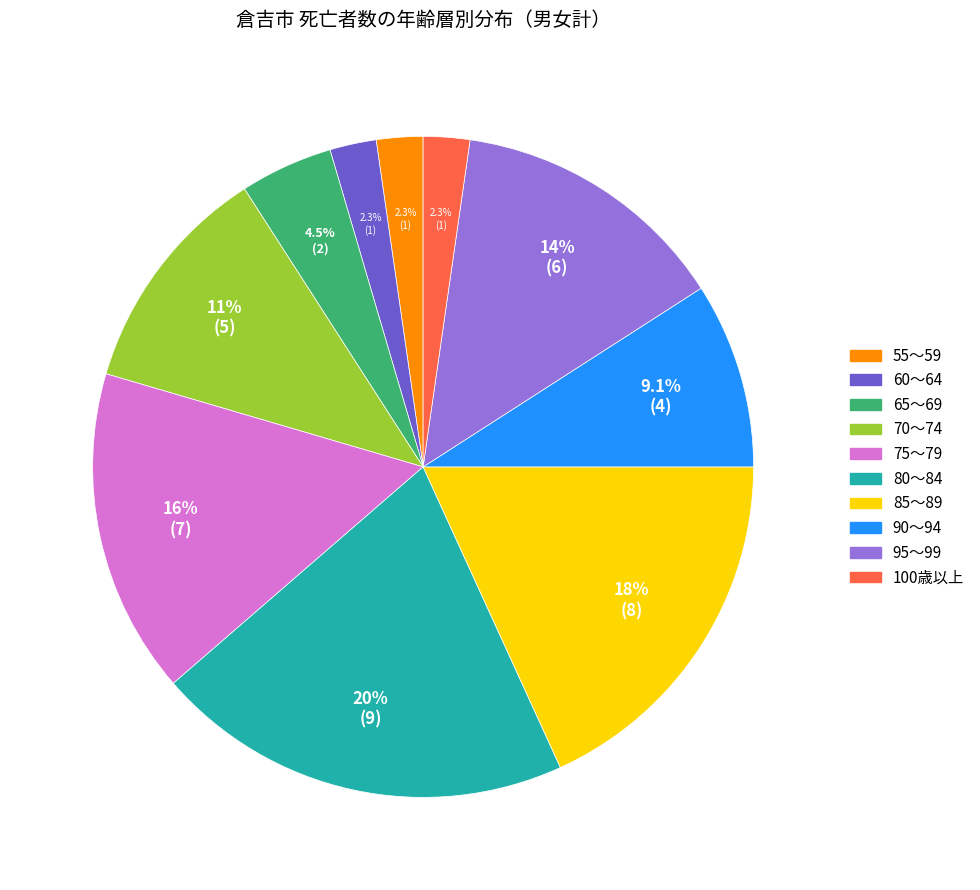

To the nearest percent, what is the combined percentage of 60～64 and 75～79?

18%